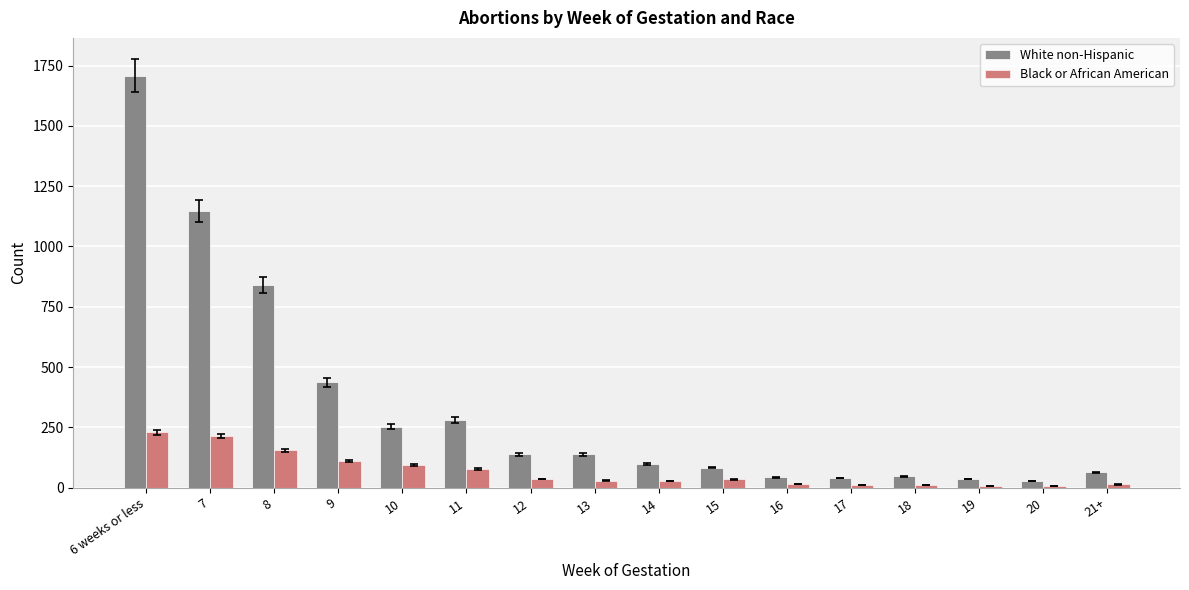

At which category is the sum across all series the highest?

6 weeks or less